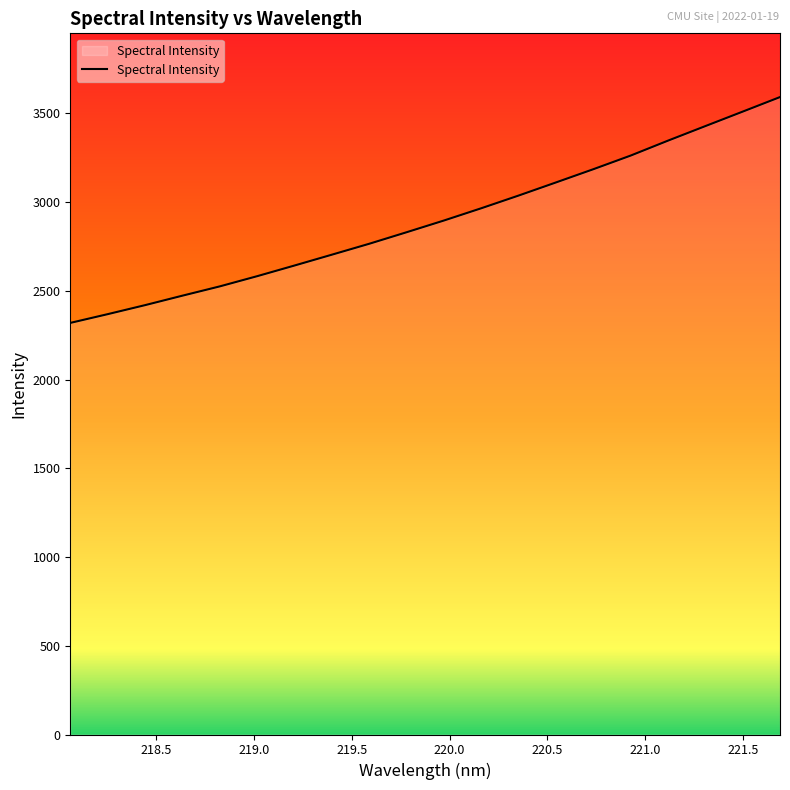

True or false: there are more than 1 points higher than both neighbors.

False